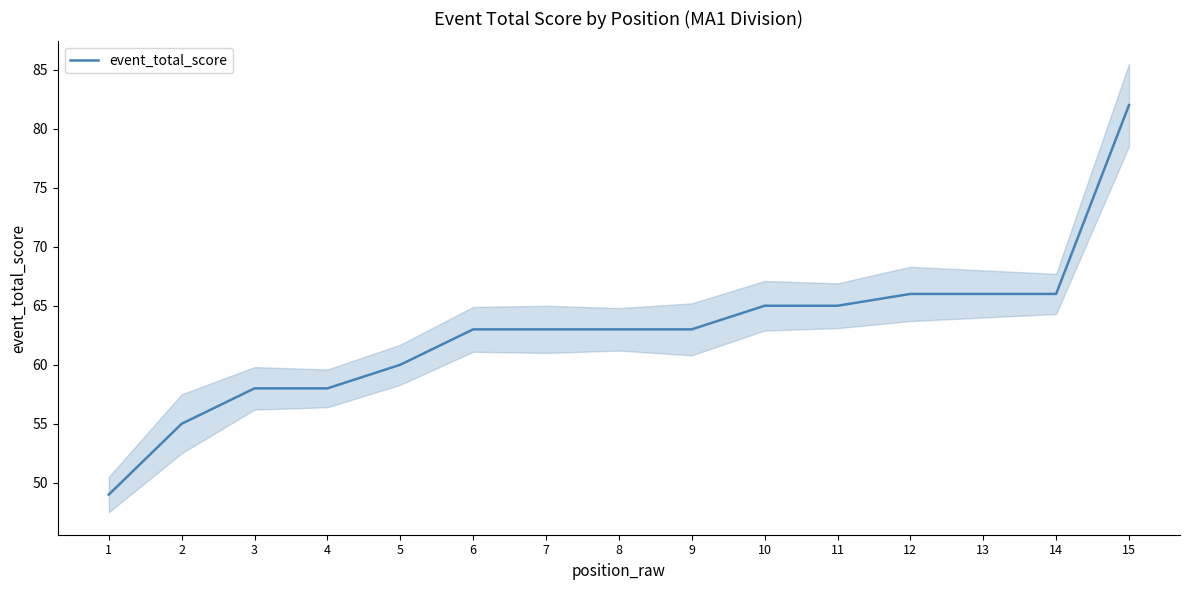

List the labels in order of value, largest first.

15, 12, 13, 14, 10, 11, 6, 7, 8, 9, 5, 3, 4, 2, 1